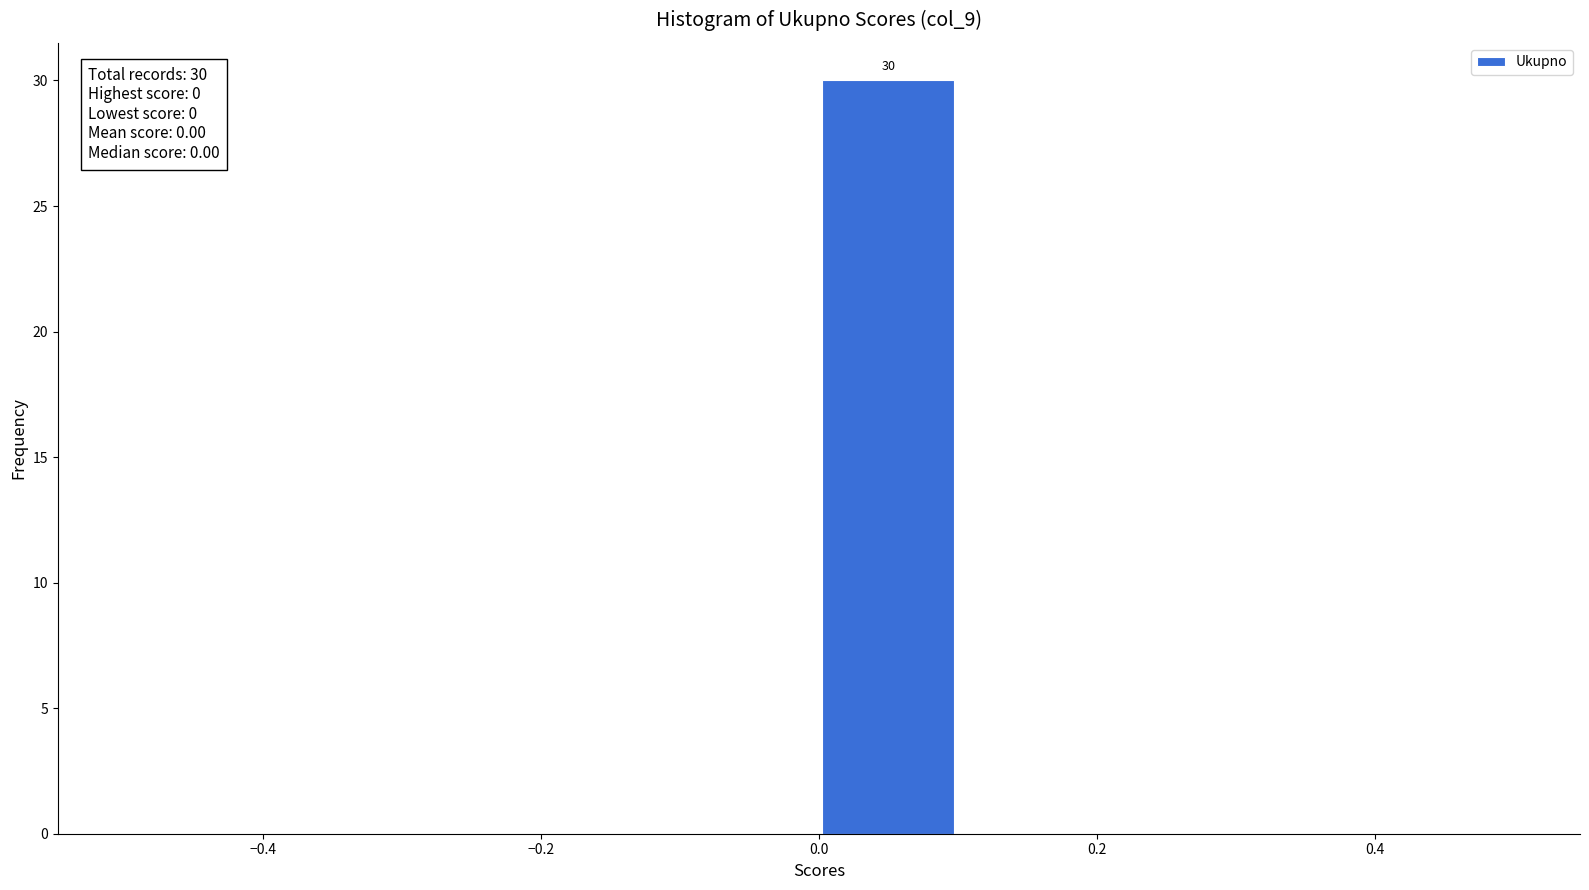

Which range on the x-axis has the tallest bar?

0.0 to 0.1